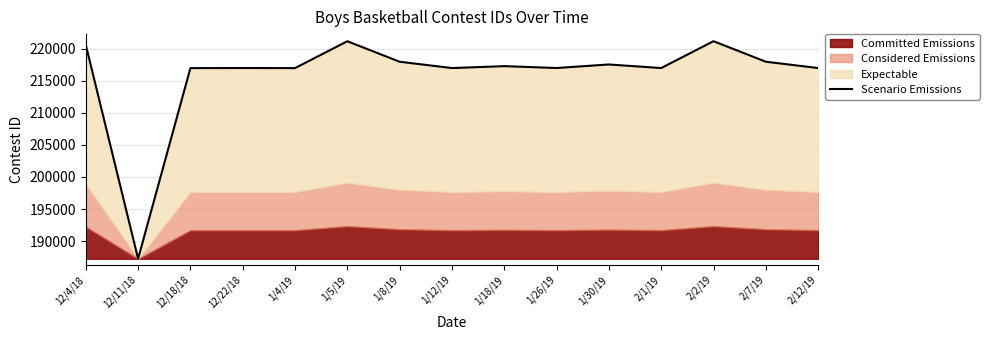

How many categories are shown in the chart?

15